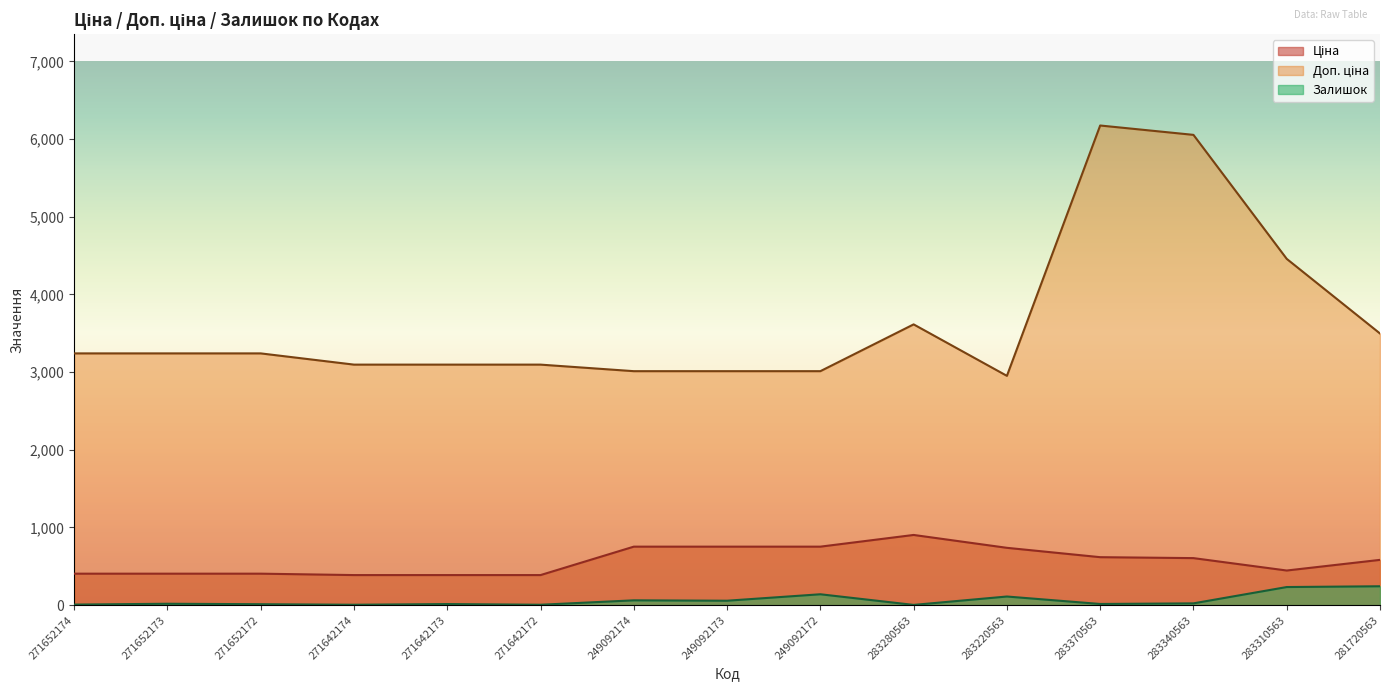

What is the average value of the Доп. ціна series?

3652.9